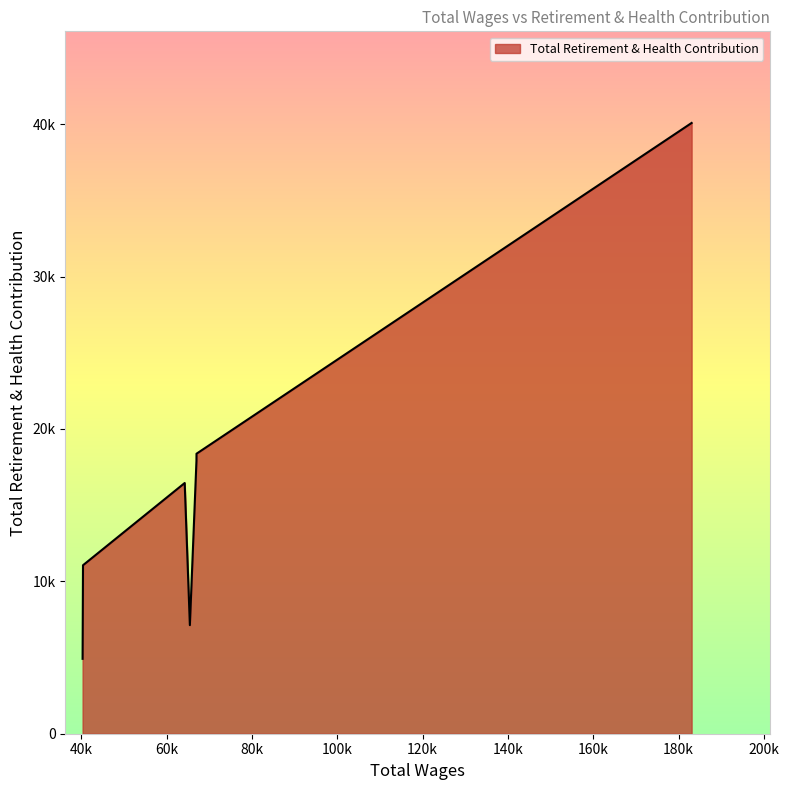

List the labels in order of value, smallest first.

40288, 65437, 40383, 64223, 66982, 66992, 183064